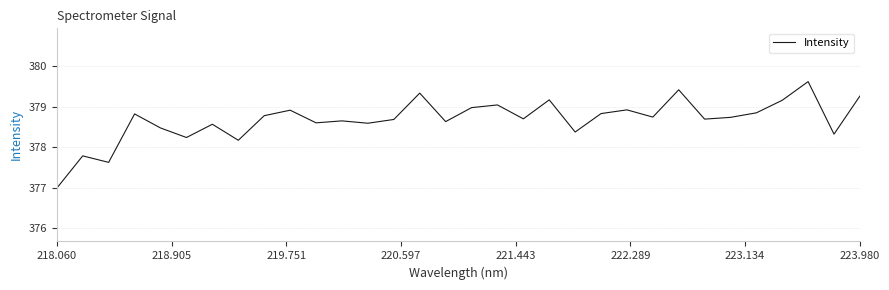

What is the minimum value shown in the chart?

377.0